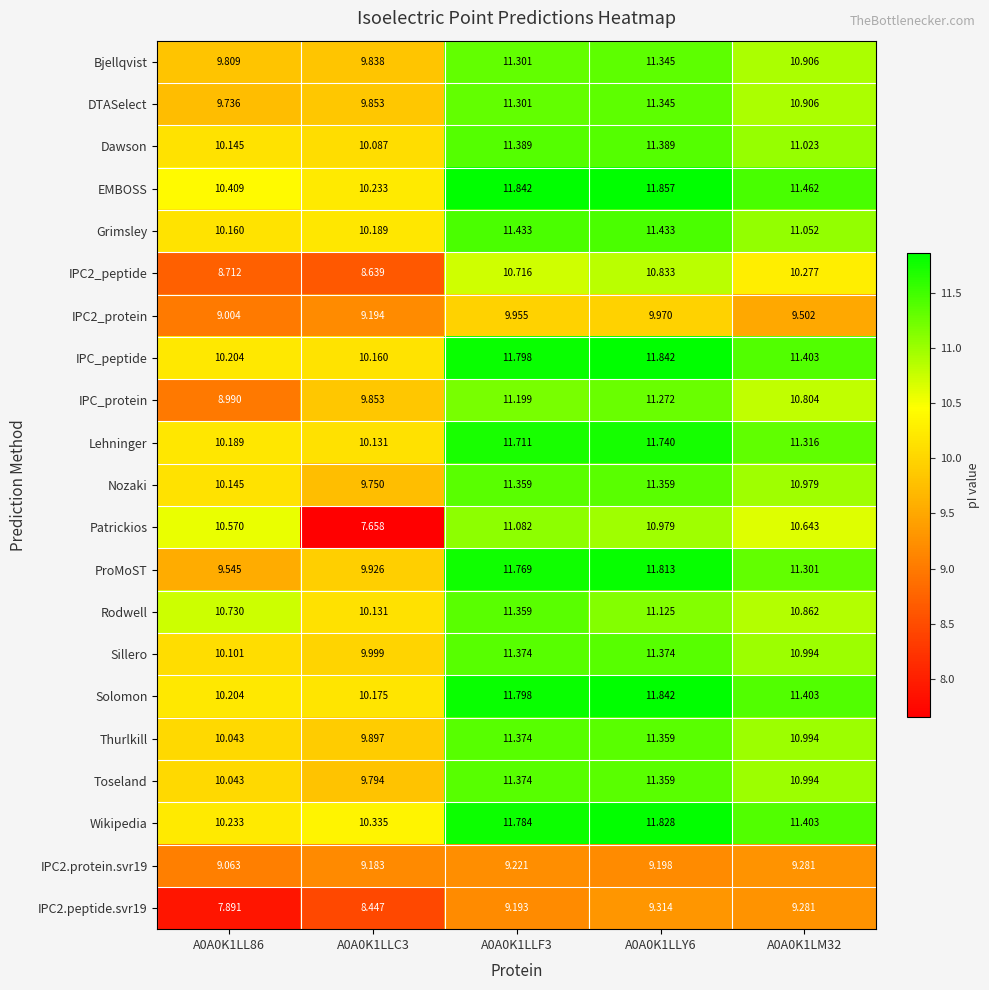

Is the value of IPC2_peptide at A0A0K1LL86 greater than the value of Solomon at A0A0K1LLC3?

No